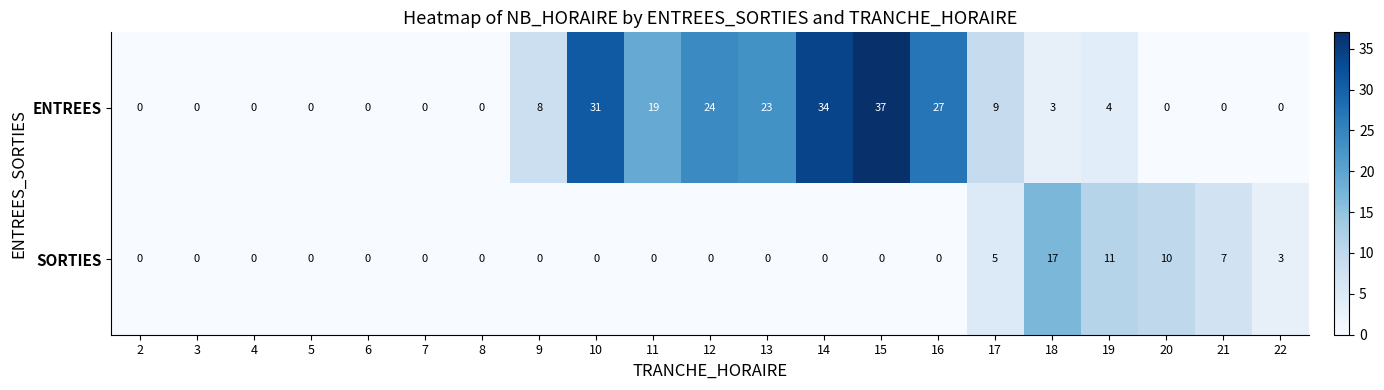

At which label does SORTIES reach its peak?

18